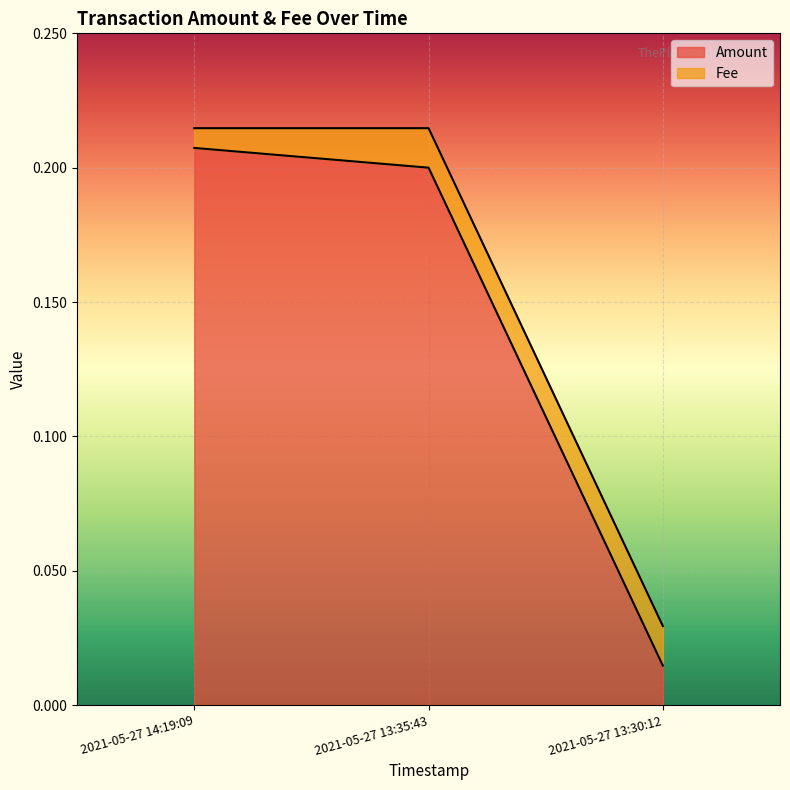

Which label corresponds to the largest value in the chart?

2021-05-27 14:19:09